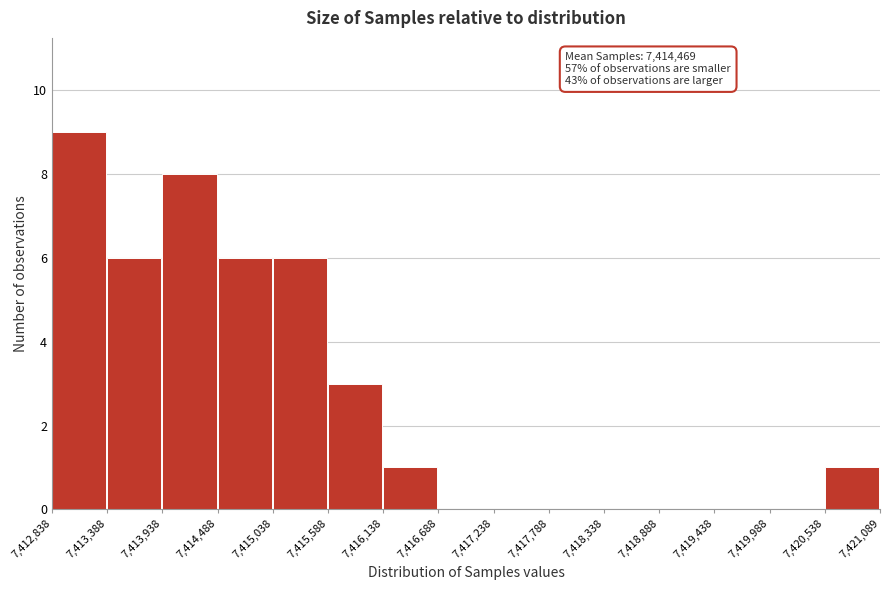

Which range on the x-axis has the tallest bar?

7,412,838 to 7,413,388